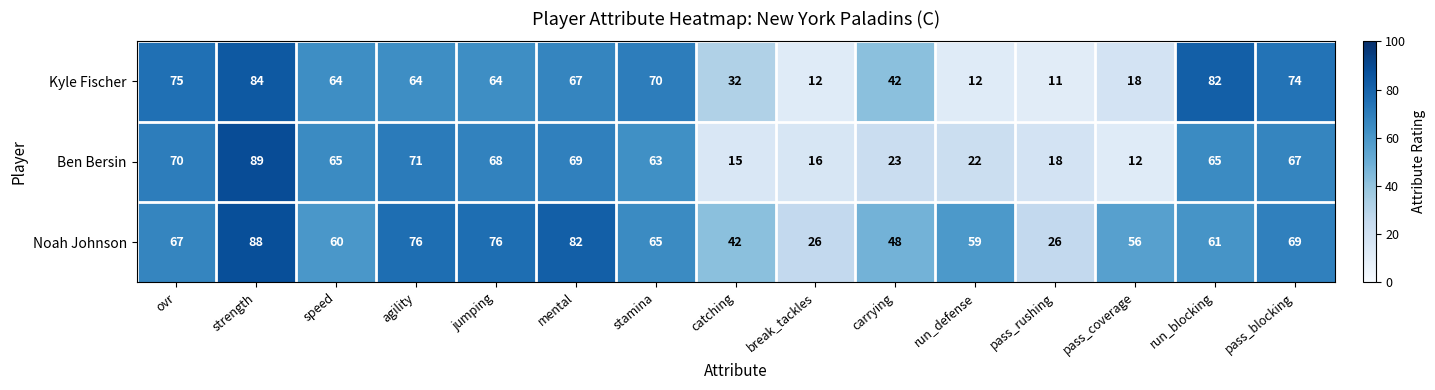

What is the difference between the second highest and minimum values in the Kyle Fischer series?

71